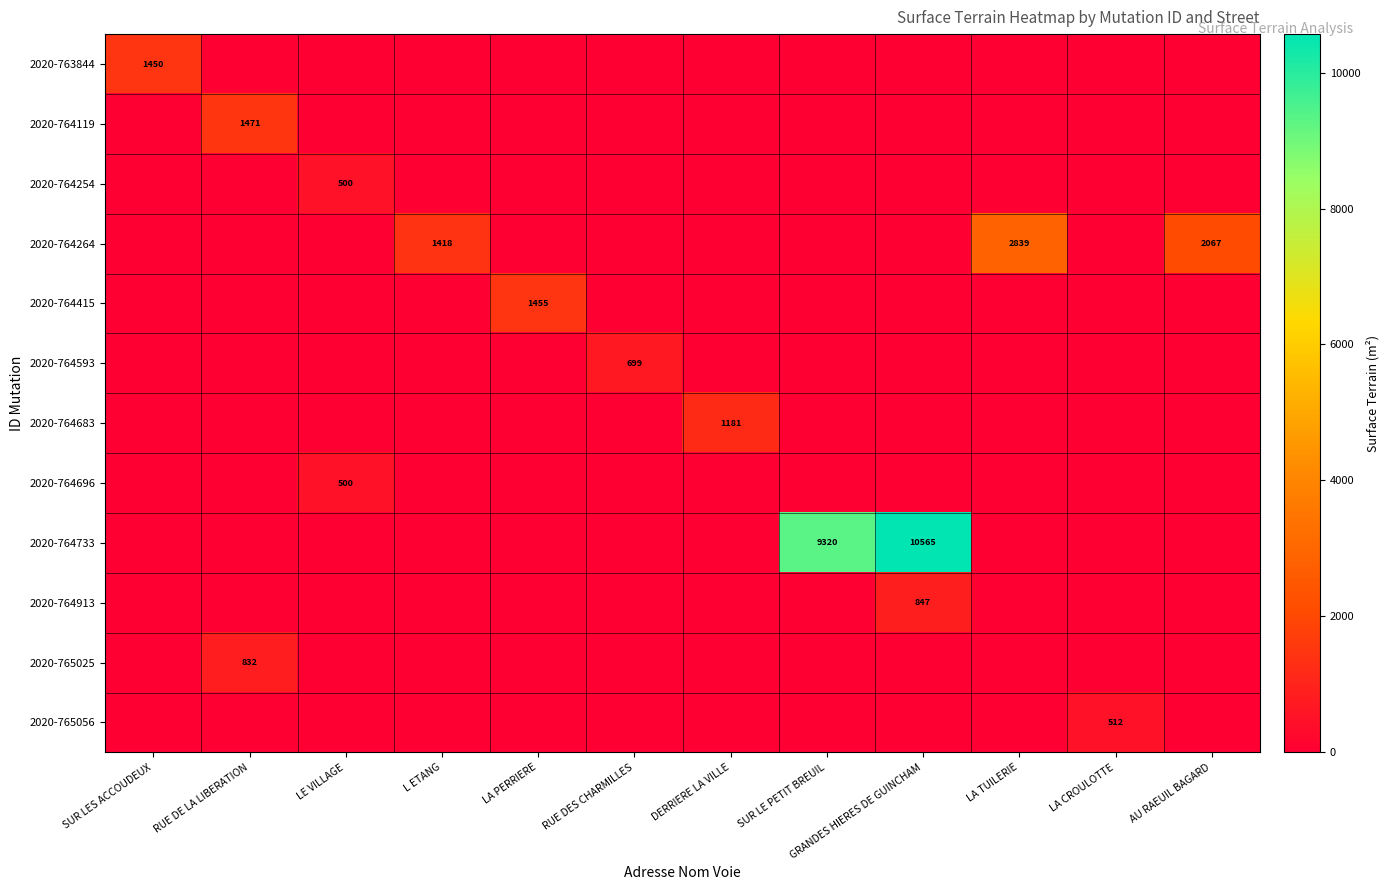

The value of 2020-764683 at DERRIERE LA VILLE is 1181. True or false?

True